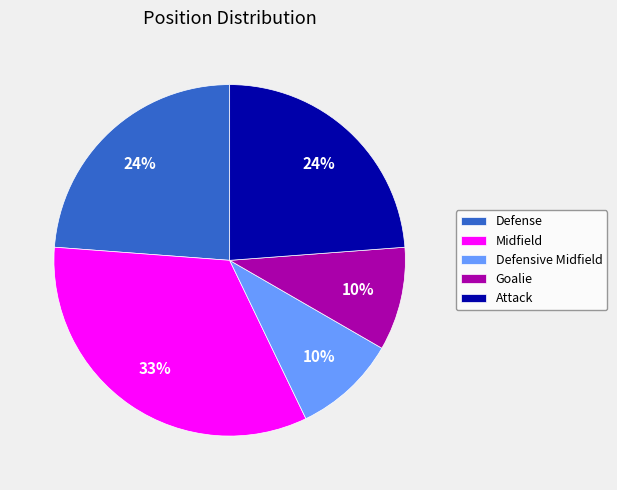

Is Midfield the majority of the pie?

No